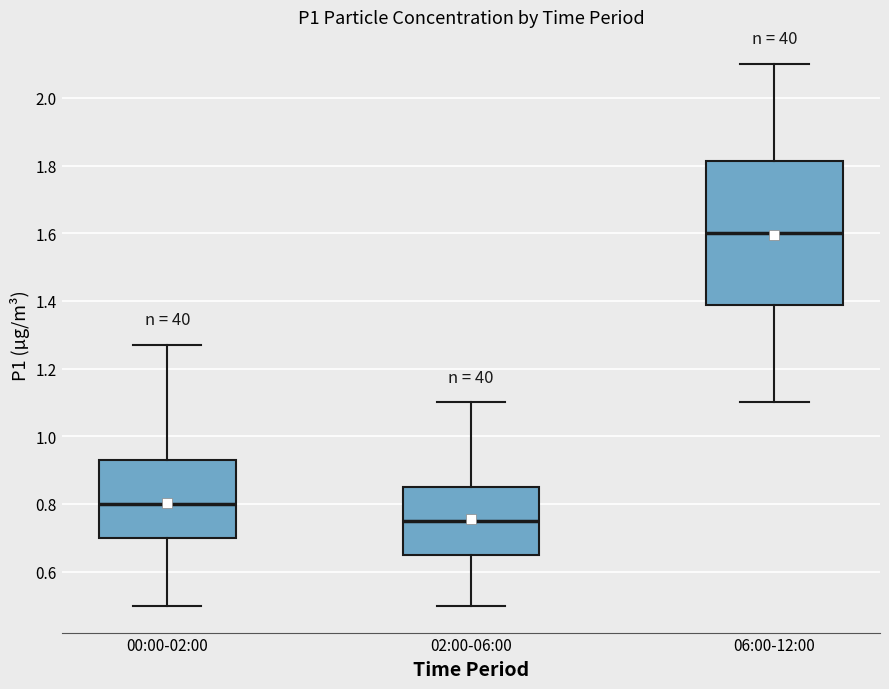

Which box's median line is the highest?

06:00-12:00